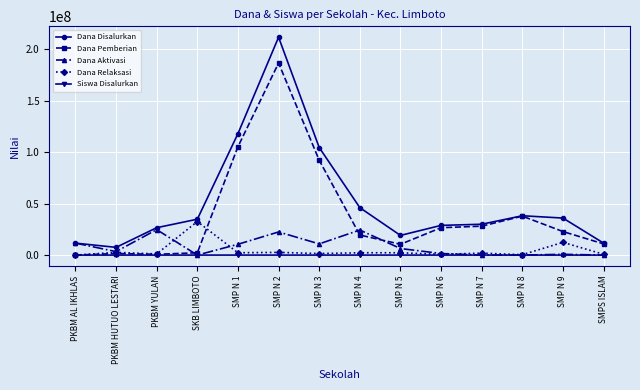

What is the sum of the Dana Pemberian values at SMP N 1 and SMP N 9?

128250000